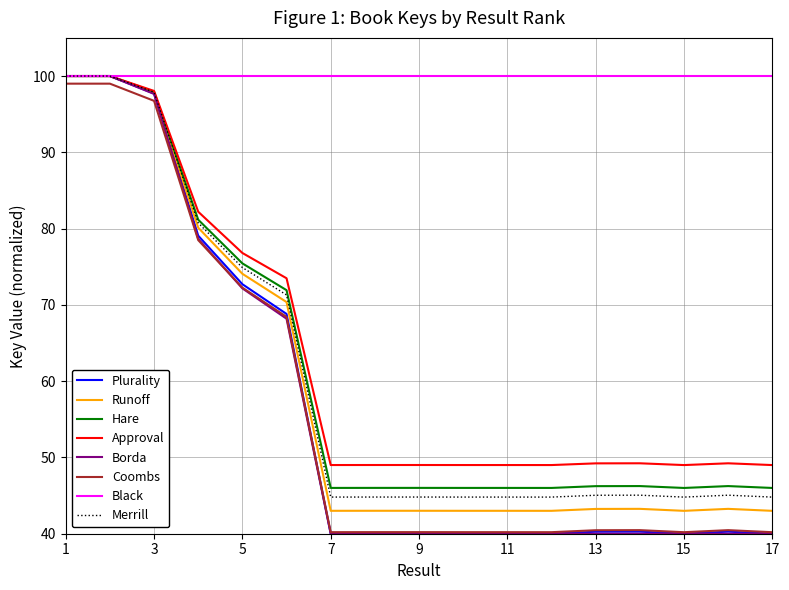

What is the minimum value shown in the chart?

40.0